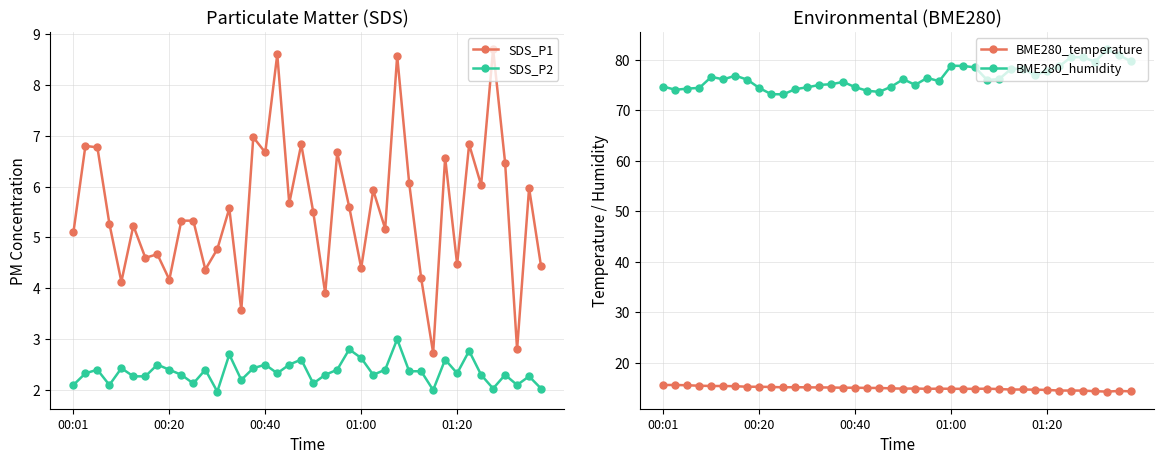

At which label is BME280_temperature closest to 14?

37